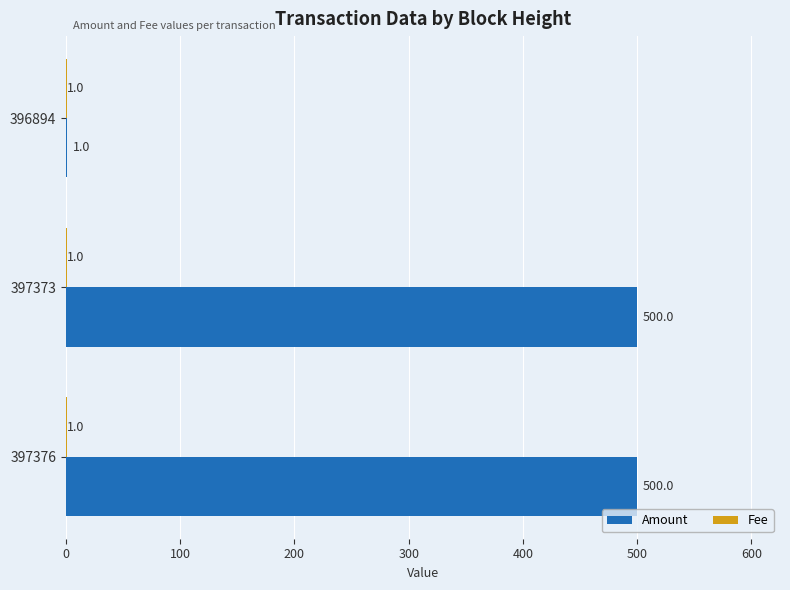

What is the sum of all Amount values?

1001